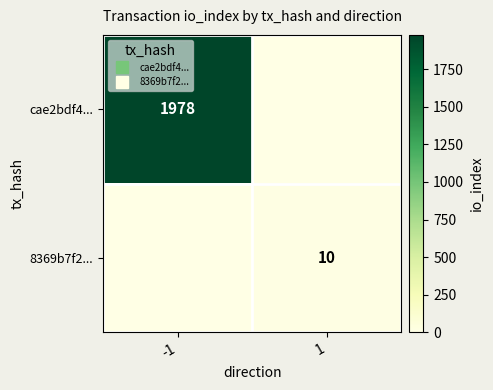

The 8369b7f2... series shows 10 at 1. True or false?

True